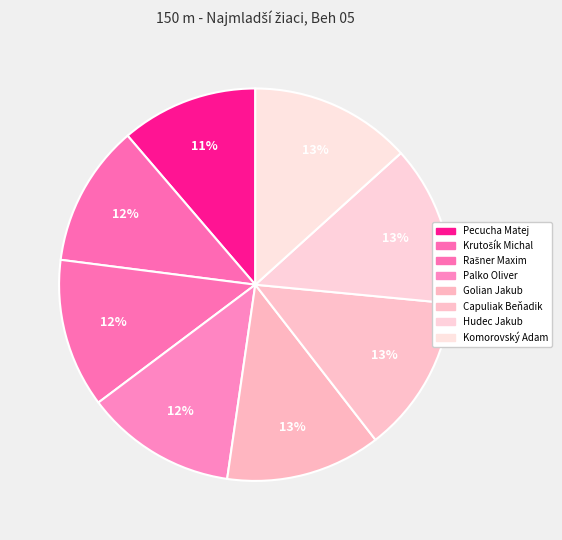

How many slices are in this pie chart?

8